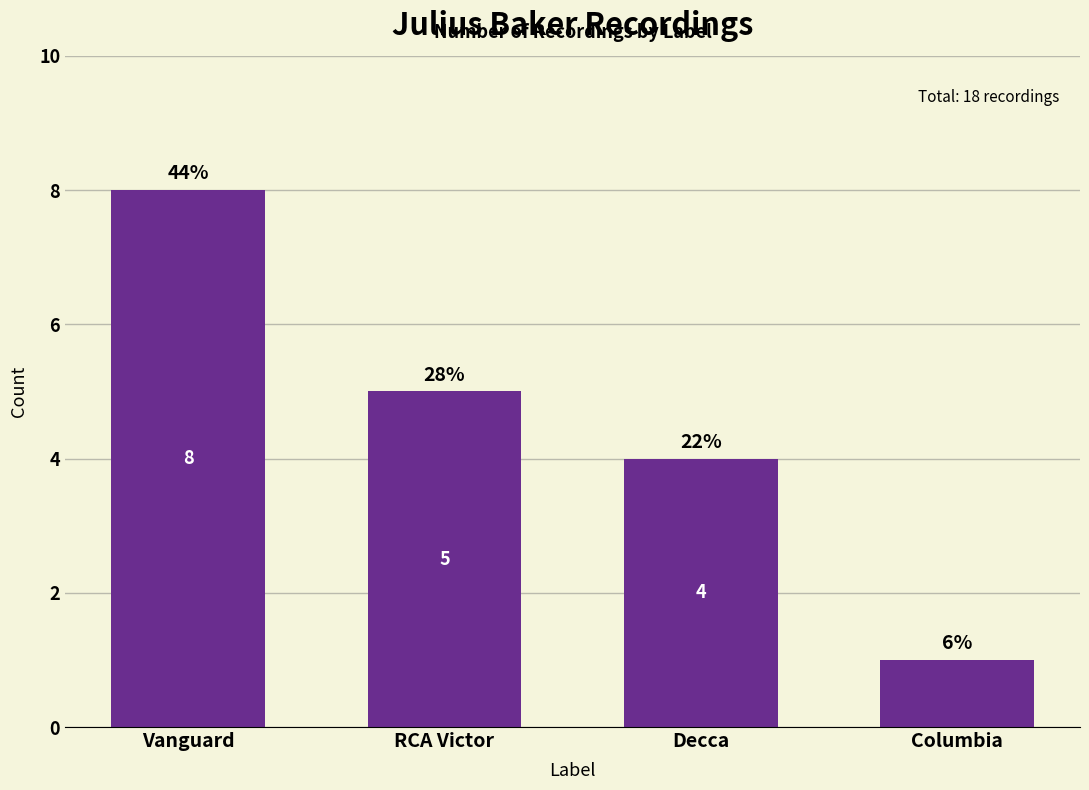

What is the greatest value displayed?

8